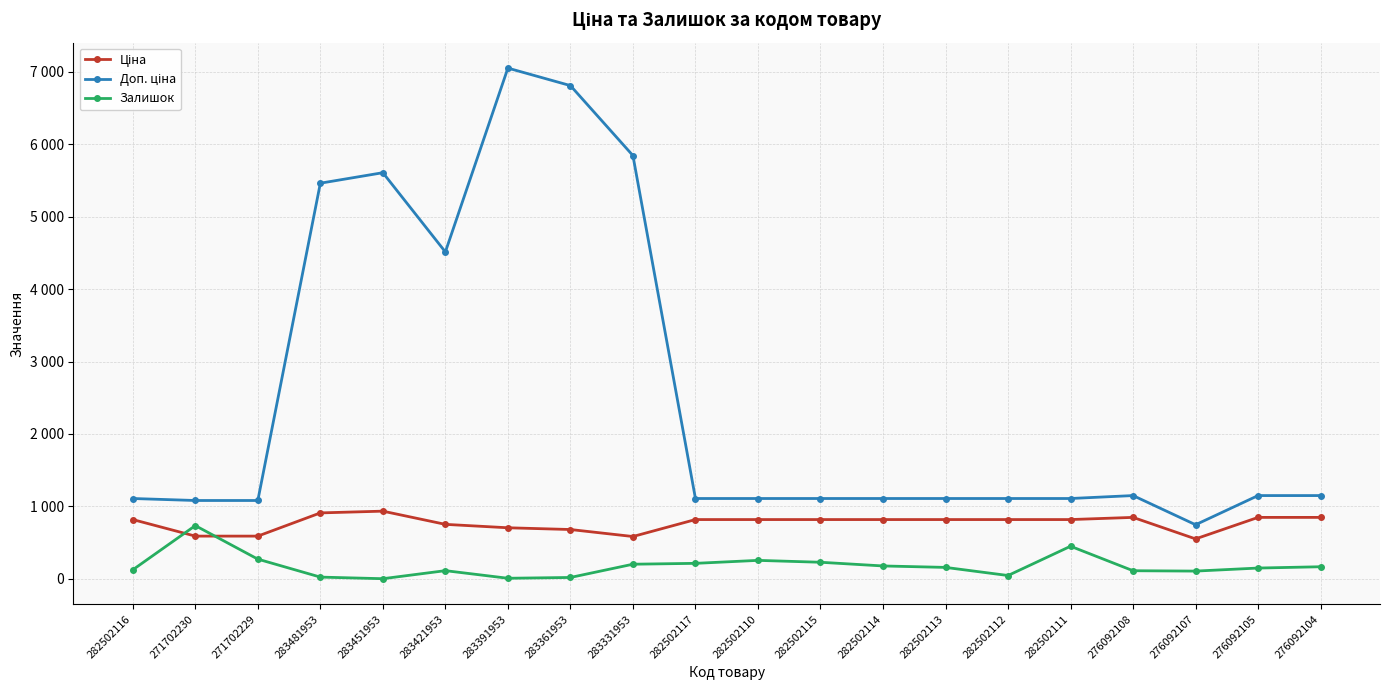

Does the chart have visible grid lines?

Yes